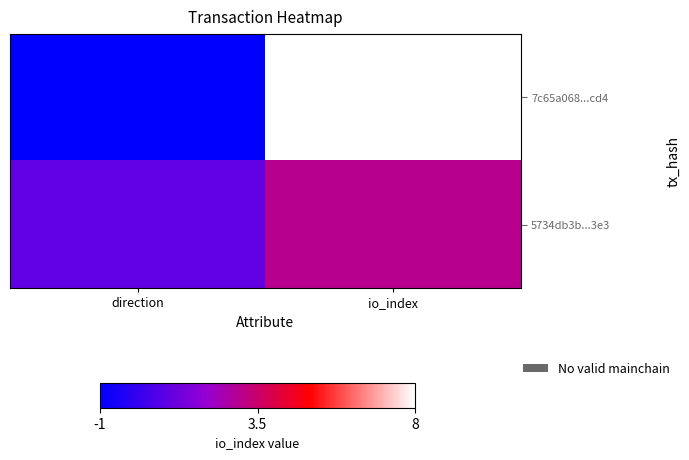

Which has a higher value, direction or io_index?

io_index